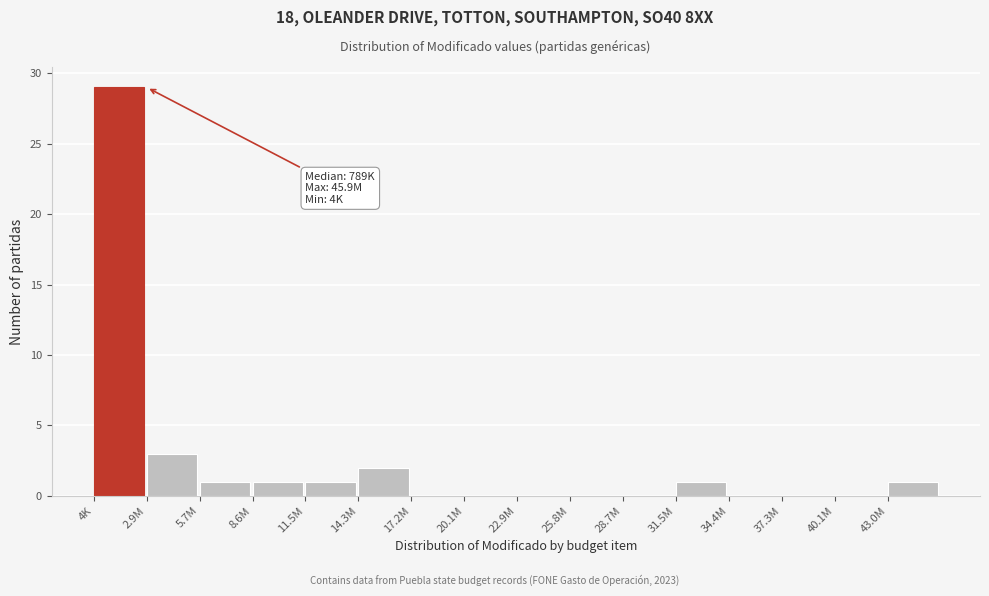

Reading left to right, extract all data points from this chart.

4K=29	2.9M=3	5.7M=1	8.6M=1	11.5M=1	14.3M=2	17.2M=0	20.1M=0	22.9M=0	25.8M=0	28.7M=0	31.5M=1	34.4M=0	37.3M=0	40.1M=0	43.0M=1